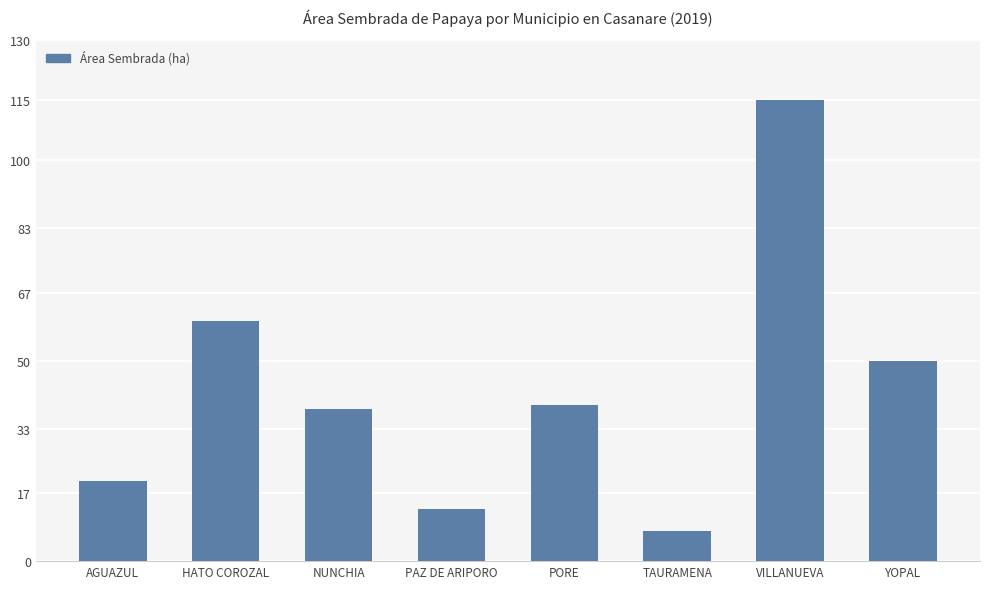

Reading left to right, extract all data points from this chart.

20.0	60.0	38.0	13.0	39.0	7.5	115.0	50.0